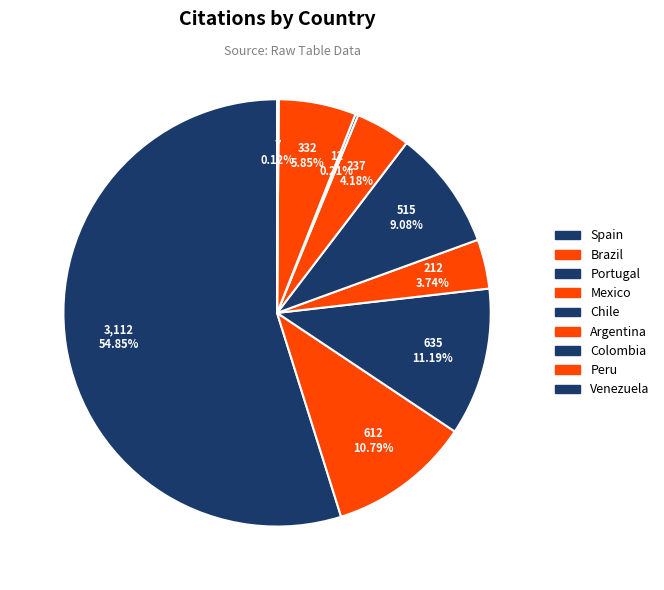

To the nearest percent, what is the average slice percentage?

11%